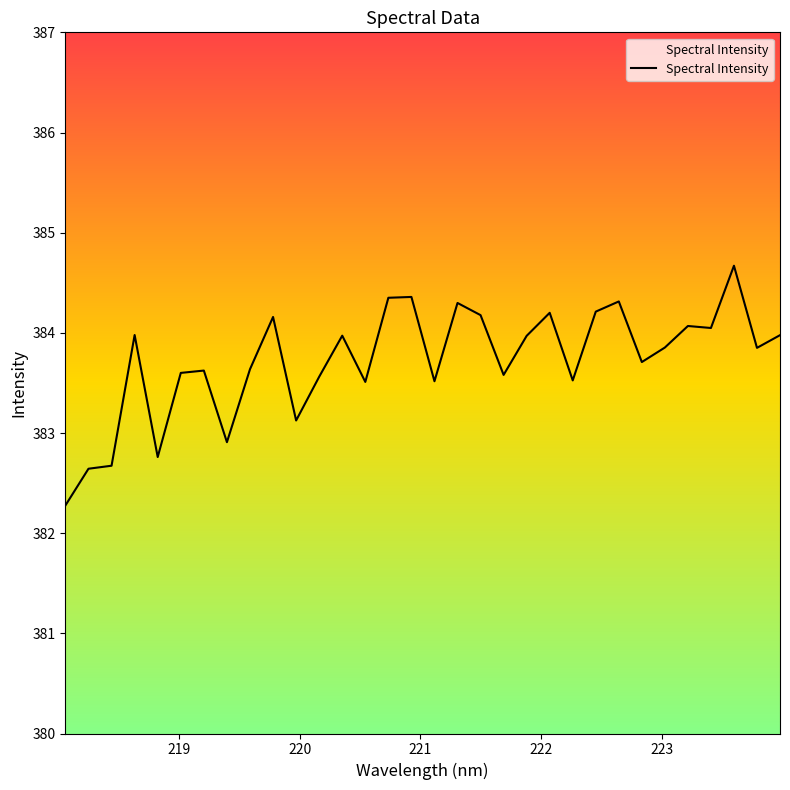

The value at 30 is 532.4. True or false?

False